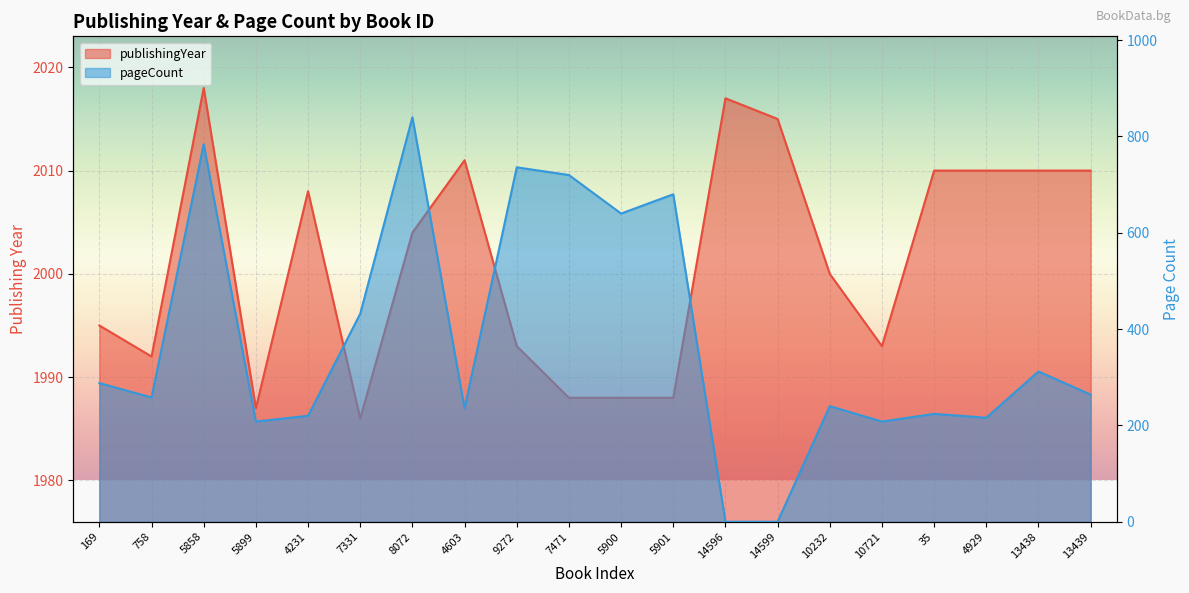

How many lines are shown in the chart?

2